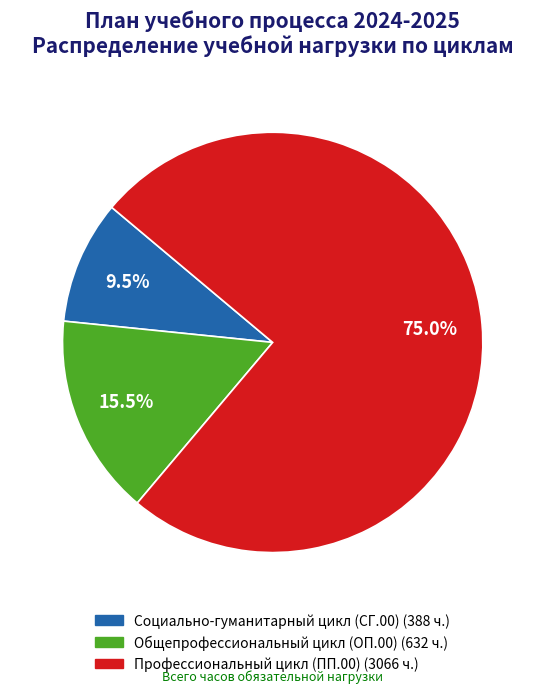

Rank the categories by value from highest to lowest.

Профессиональный цикл, Общепрофессиональный цикл, Социально-гуманитарный цикл